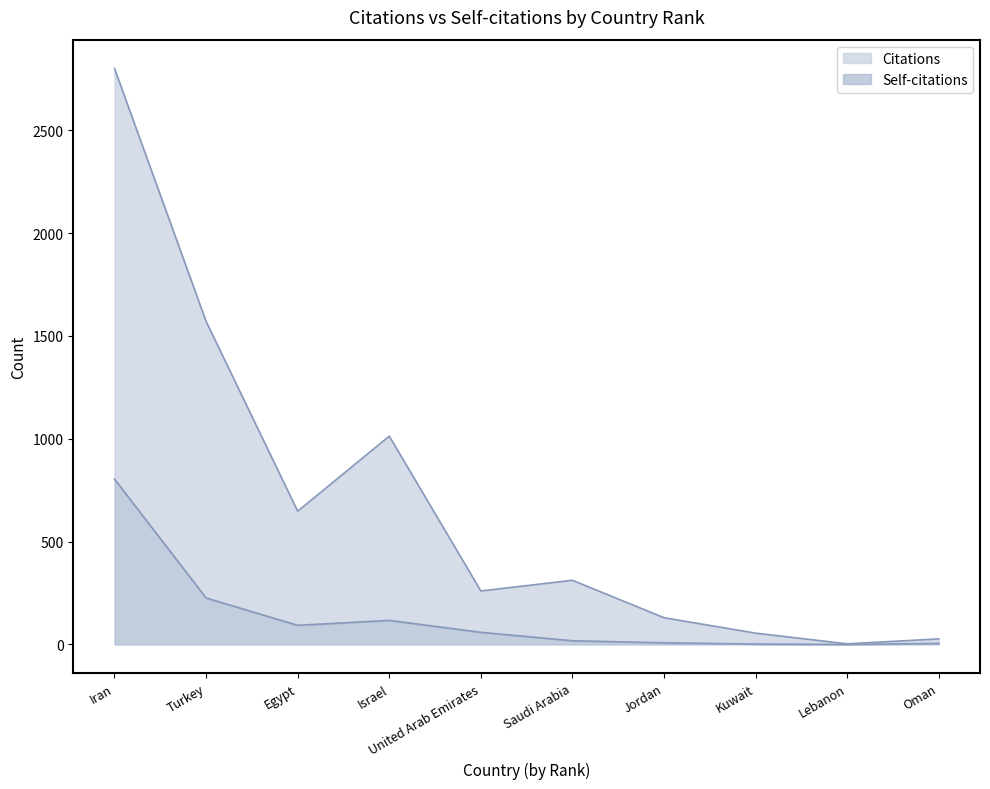

True or false: Self-citations has a value of 2 at Kuwait.

True